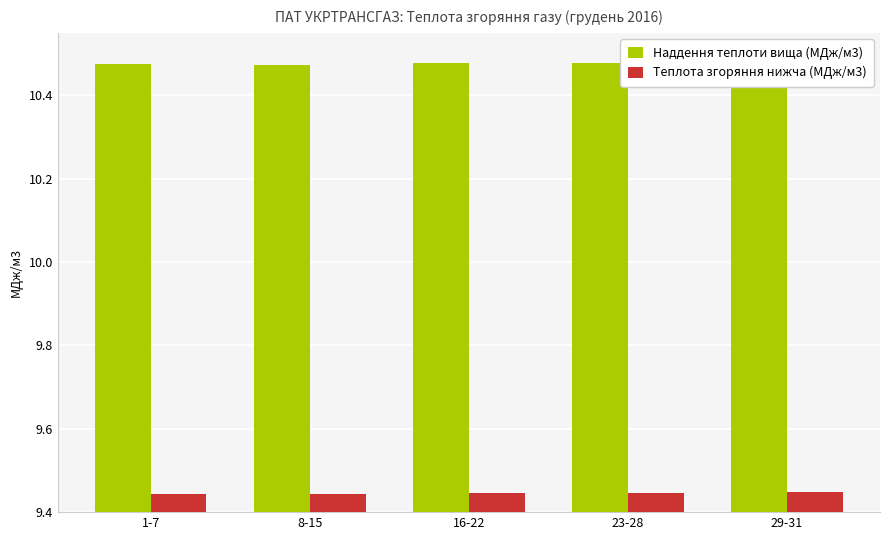

True or false: Наддення теплоти вища (МДж/м3) has a value of 14.9 at 8-15.

False